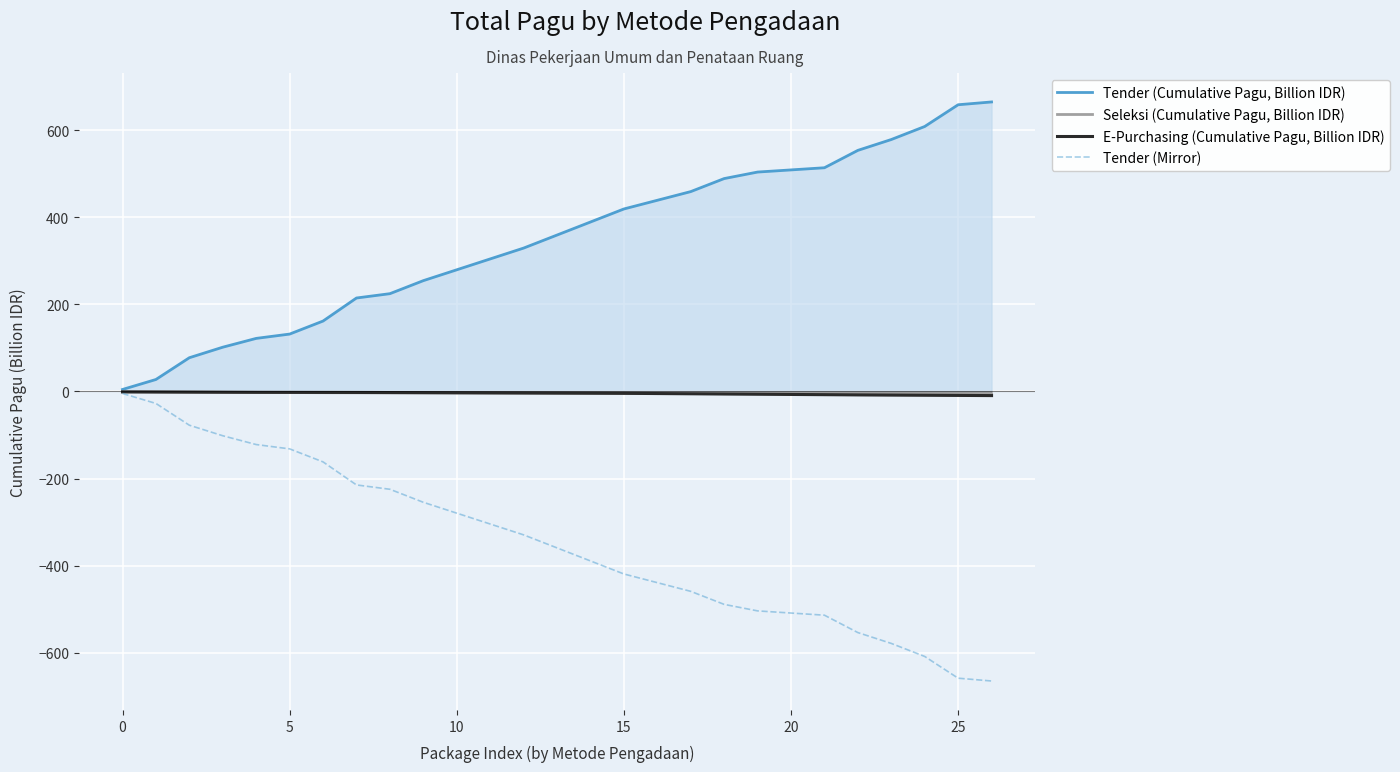

Is it true that Tender (Mirror) equals -74.6 at 11?

False